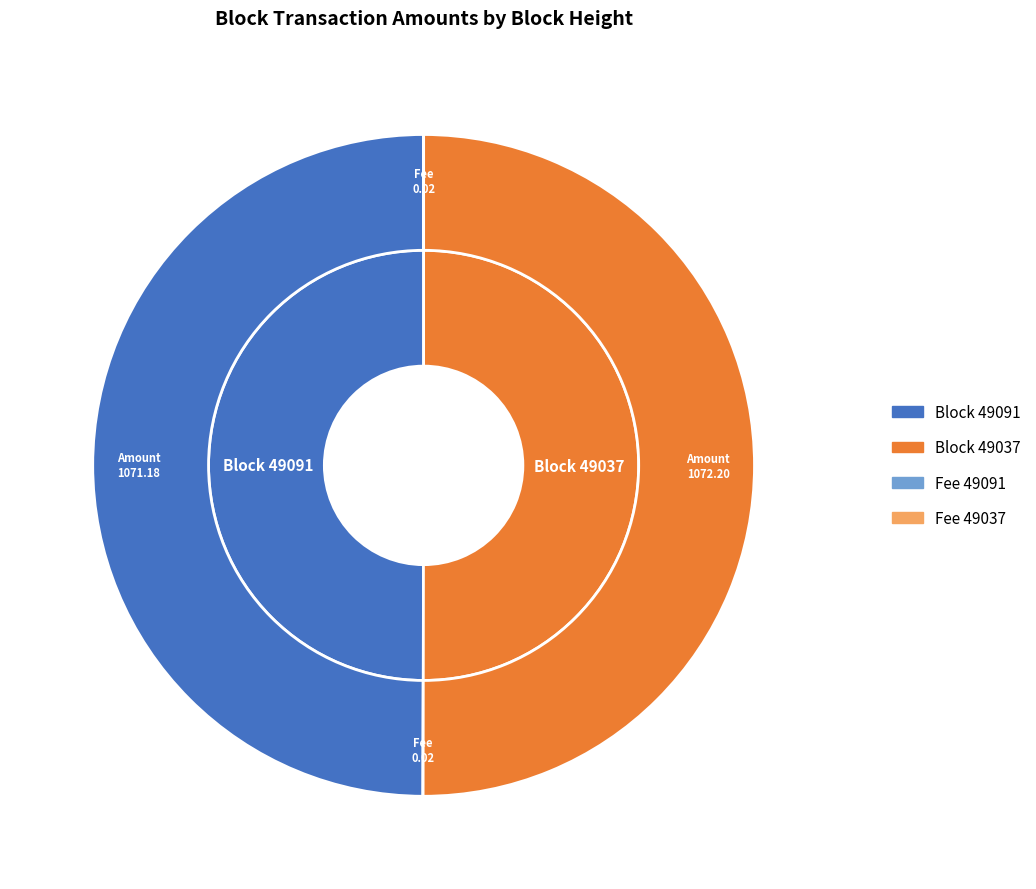

Is 49037 the majority of the pie?

Yes